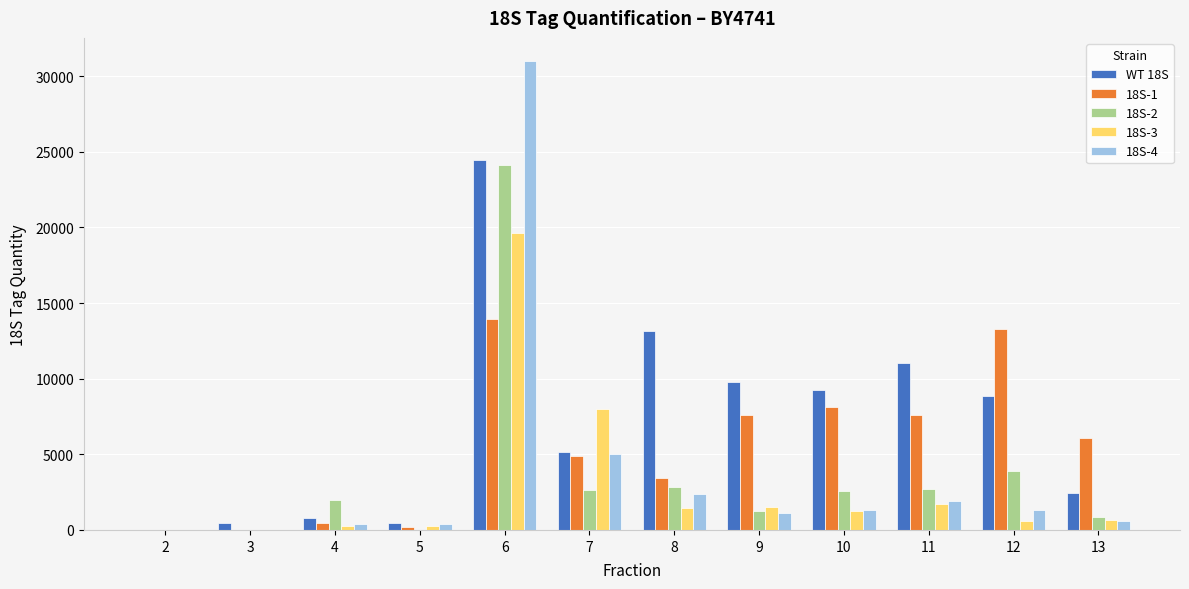

What is the spread (max minus min) of values at 11?

9313.4